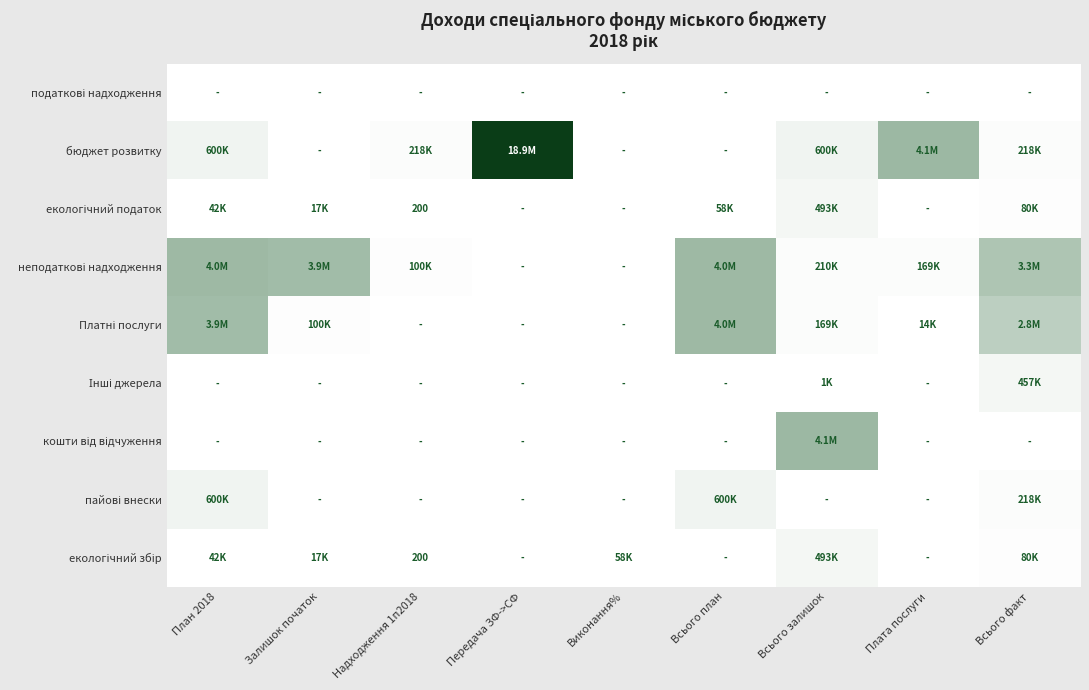

List the series in order of their peak value, lowest first.

податкові надходження, Інші джерела, екологічний податок, екологічний збір, пайові внески, неподаткові надходження, Платні послуги, кошти від відчуження, бюджет розвитку